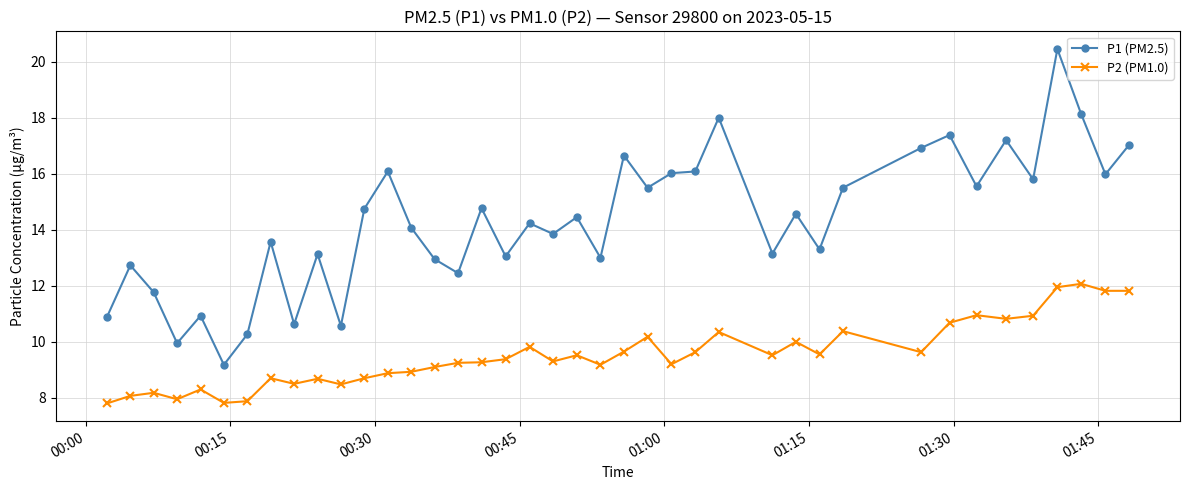

What is the average value of the P2 (PM1.0) series?

9.5